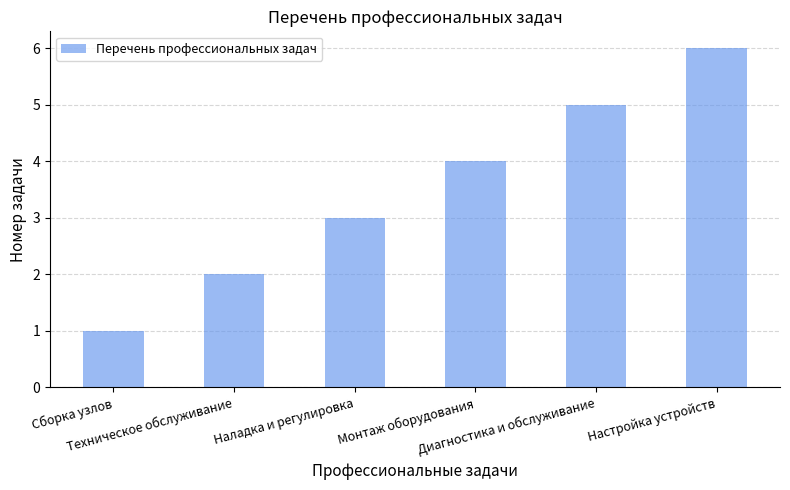

Count the number of data series in this chart.

1